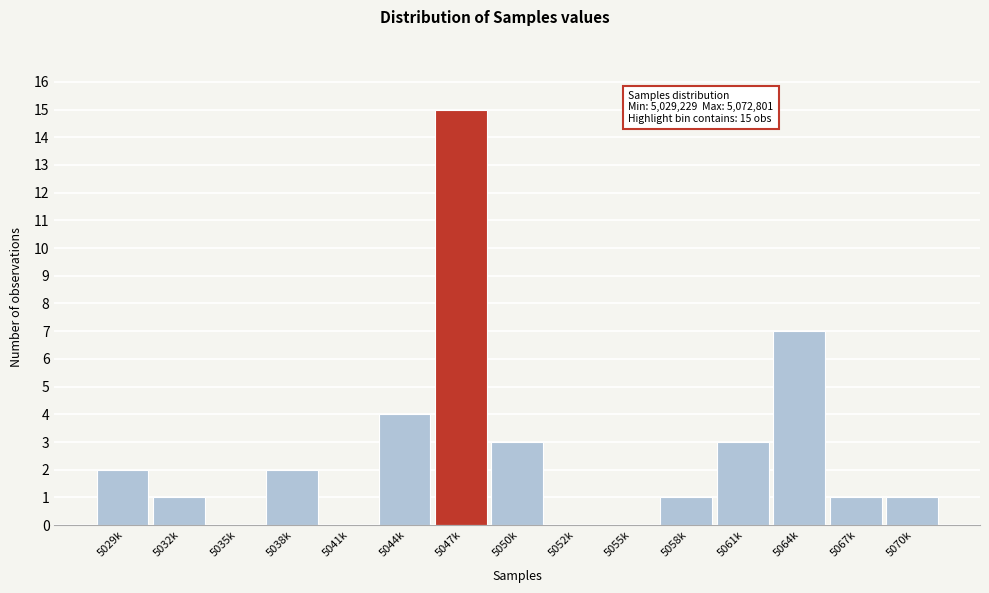

Reading left to right, what are all the values shown in this chart?

5029k=2	5032k=1	5035k=0	5038k=2	5041k=0	5044k=4	5047k=15	5050k=3	5052k=0	5055k=0	5058k=1	5061k=3	5064k=7	5067k=1	5070k=1